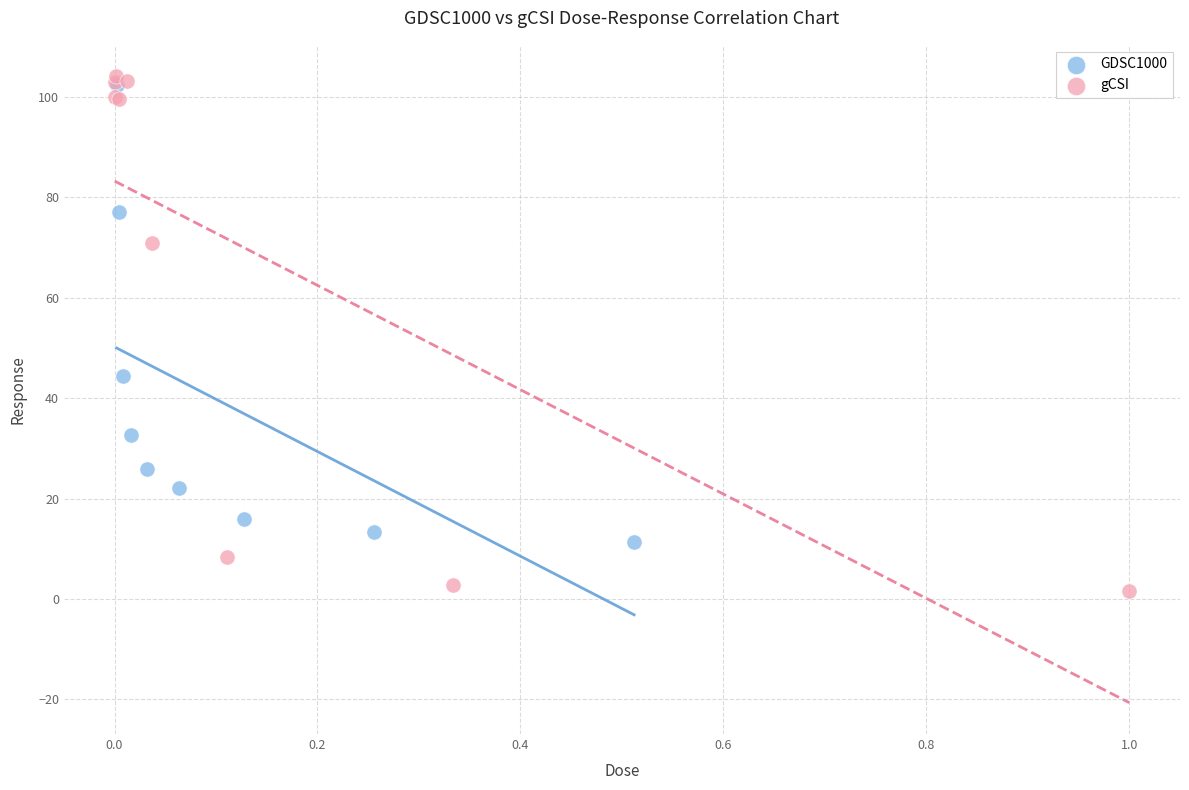

Which series reaches the minimum Y coordinate?

gCSI